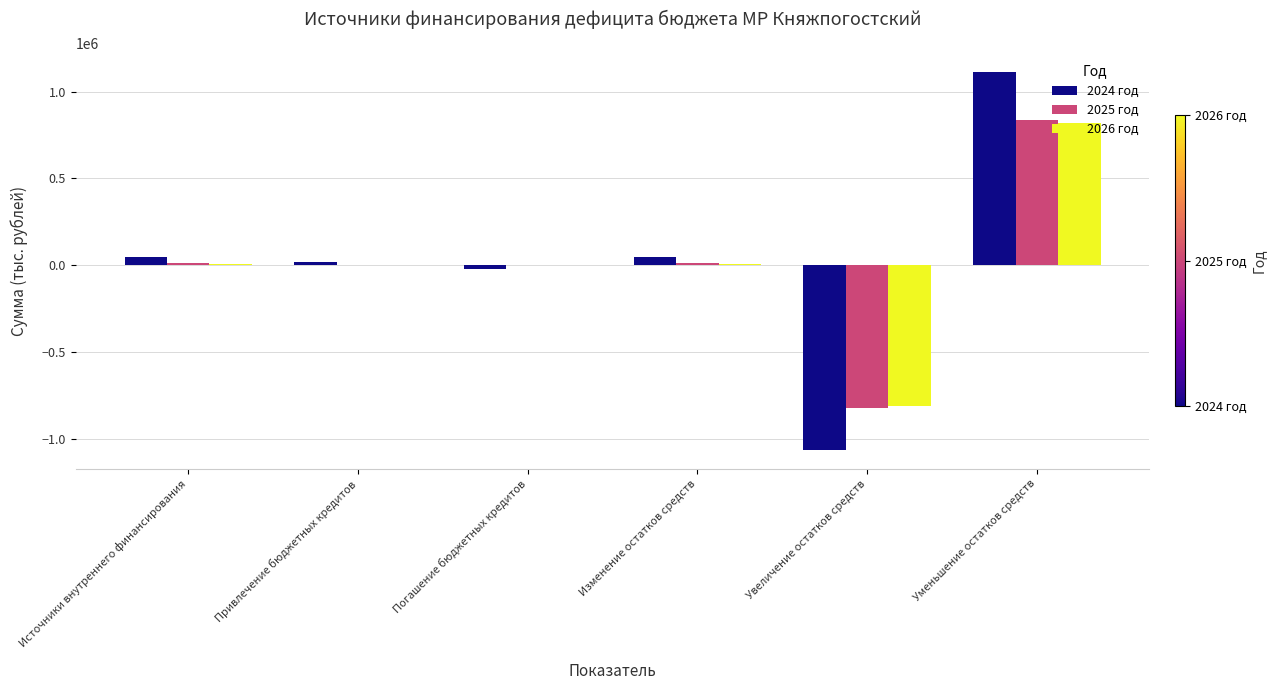

Between Источники внутреннего финансирования and Уменьшение остатков средств, which series saw the biggest shift?

2024 год